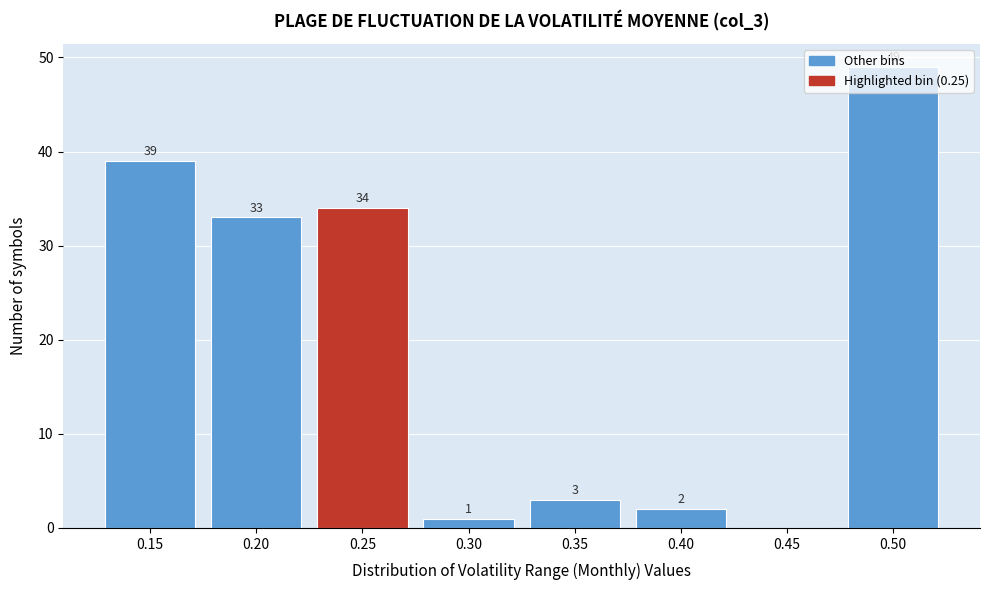

Which range on the x-axis has the tallest bar?

0.475 to 0.525